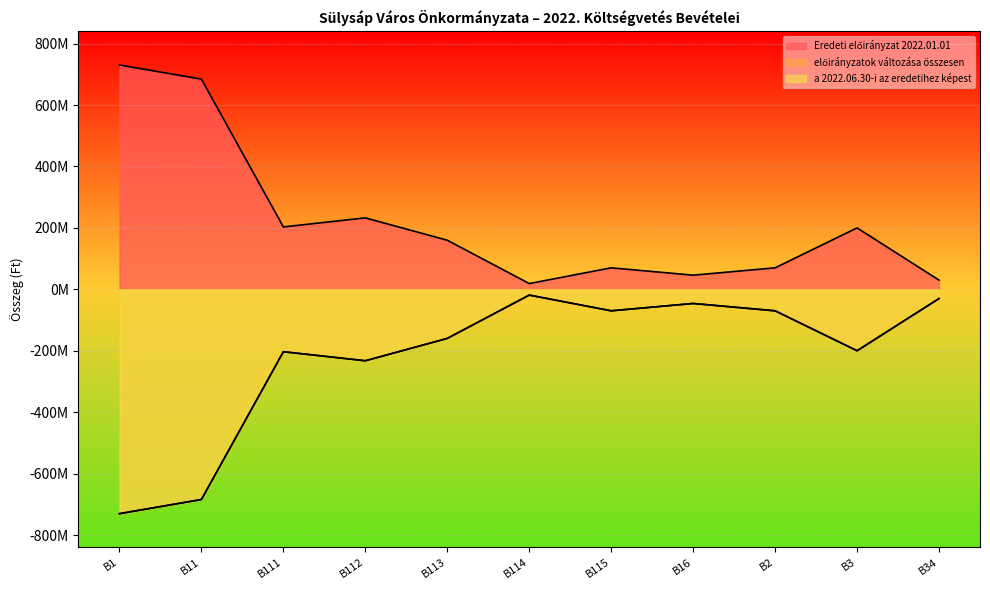

At which label does a 2022.06.30-i az eredetihez képest reach its peak?

B114